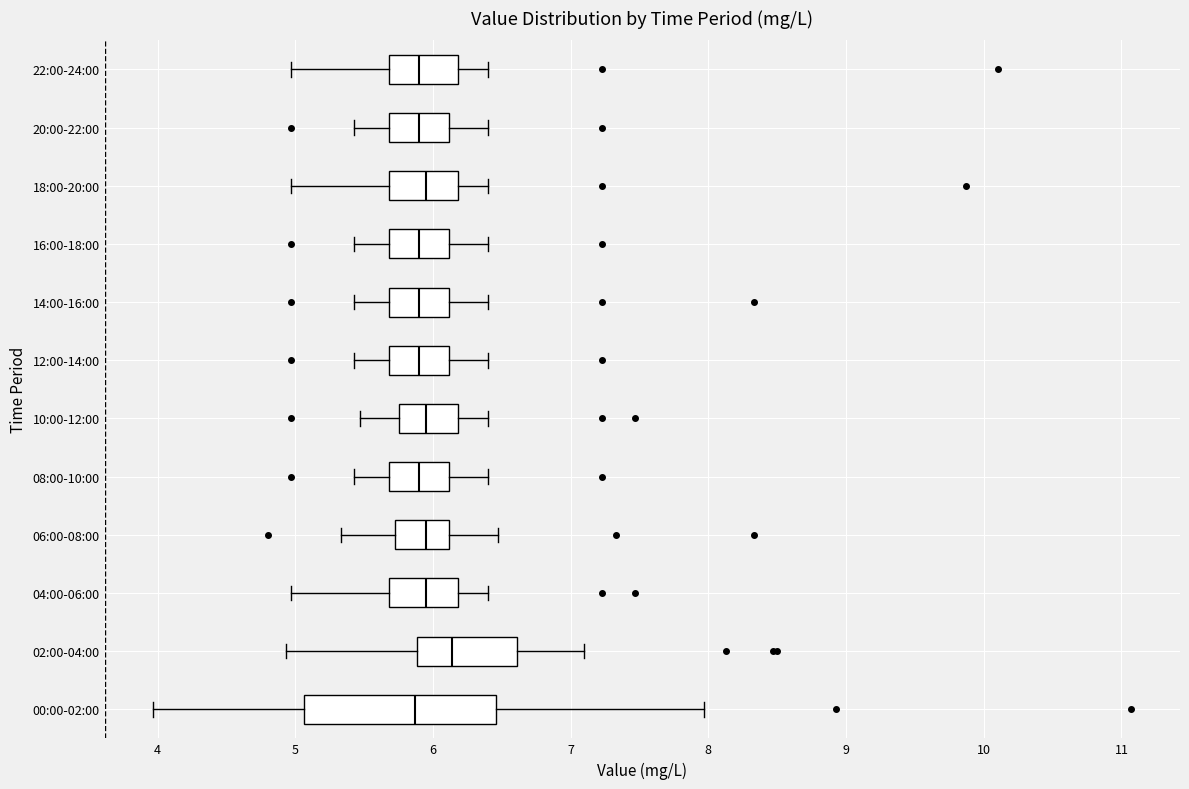

Where does the median line of the box for 10:00-12:00 sit on the x-axis? The values are not printed on the chart, so give them approximately, as read against the axis.

6.0